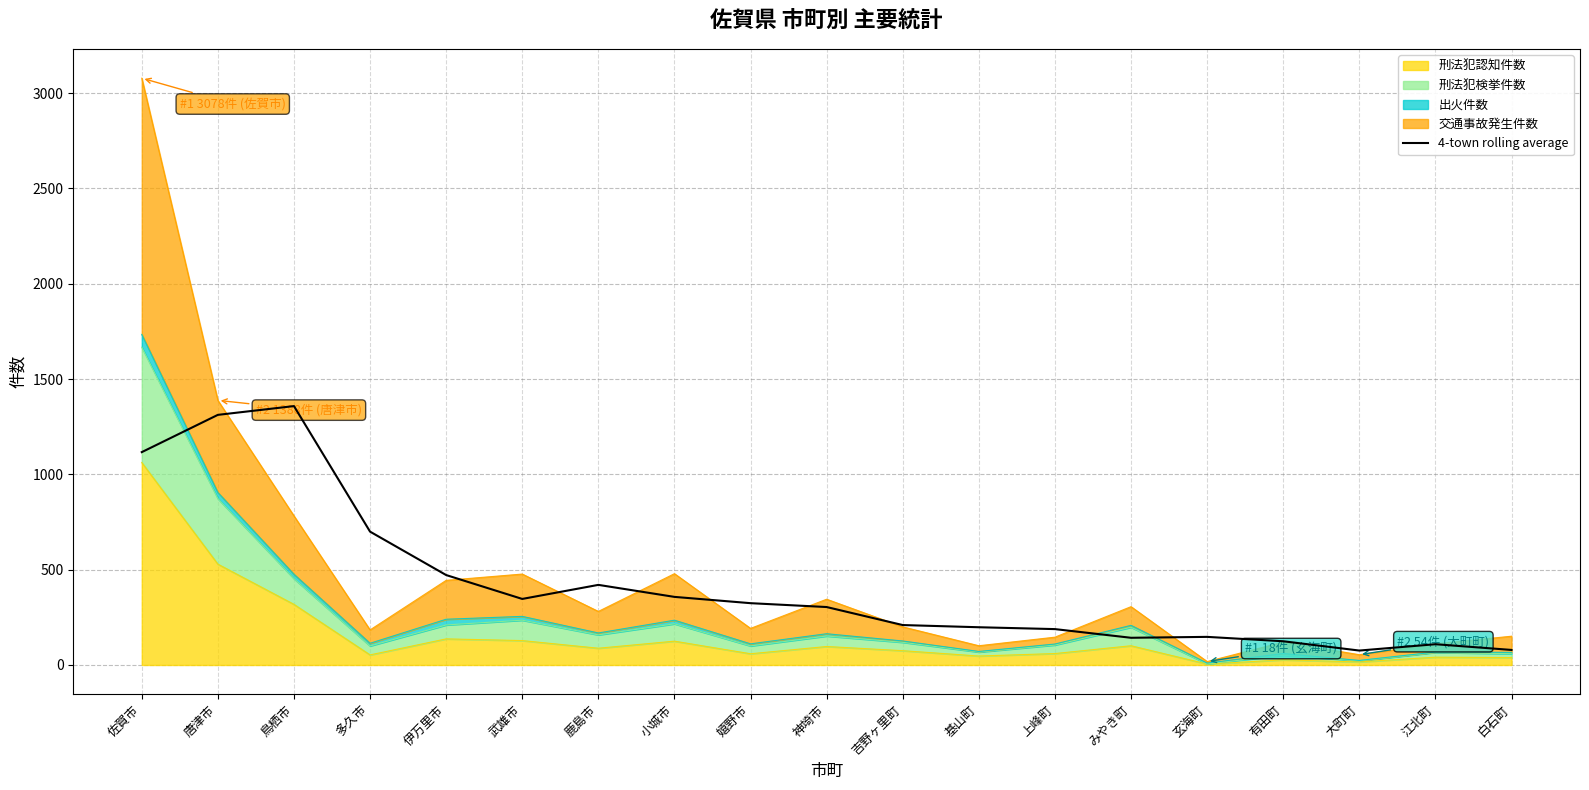

What position from the right is 大町町?

3